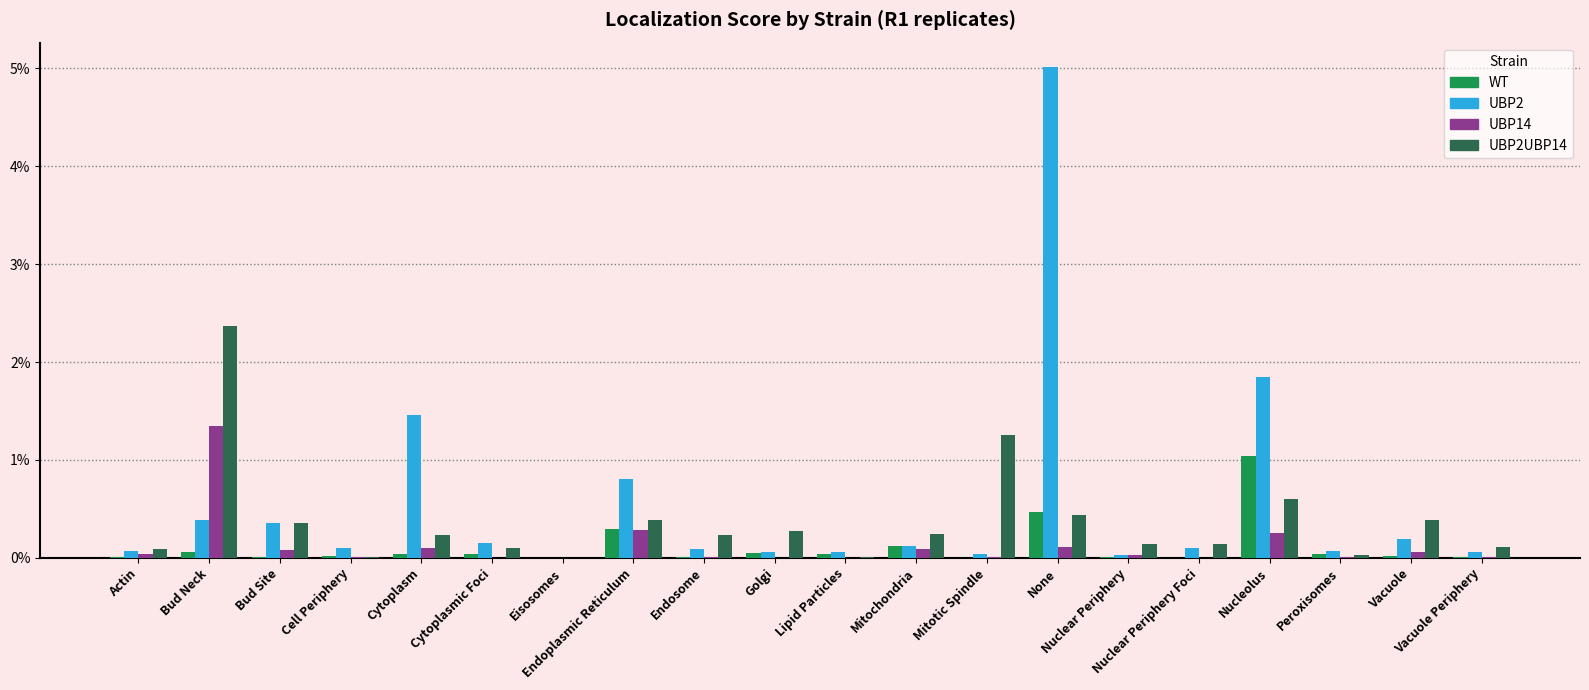

Where is UBP14 nearest to the value 0?

Cytoplasmic Foci